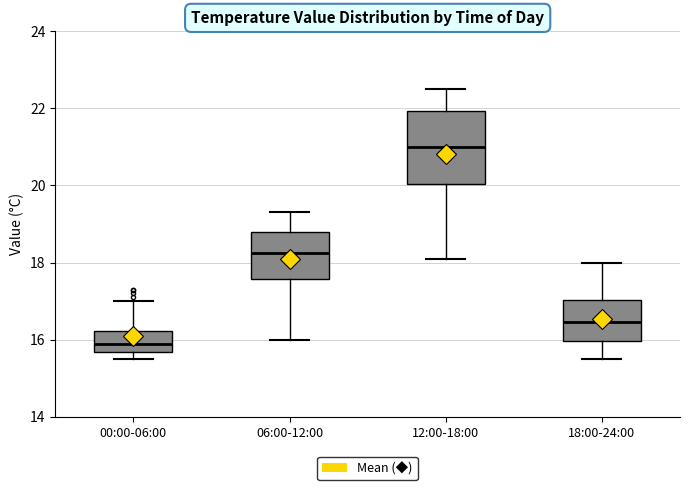

Reading left to right, transcribe this box plot: for each box, give where its median line is, the range the box spans, and where its two whiskers end, as read against the y-axis. The values are not printed on the chart, so give them approximately, as read against the axis.

00:00-06:00: median 16.0, box 15.6 to 16.2, whiskers 15.6 (just below the box's lower edge) to 17.0
06:00-12:00: median 18.2, box 17.6 to 18.8, whiskers 16.0 to 19.4
12:00-18:00: median 21.0, box 20.0 to 22.0, whiskers 18.2 to 22.6
18:00-24:00: median 16.4, box 16.0 to 17.0, whiskers 15.6 to 18.0